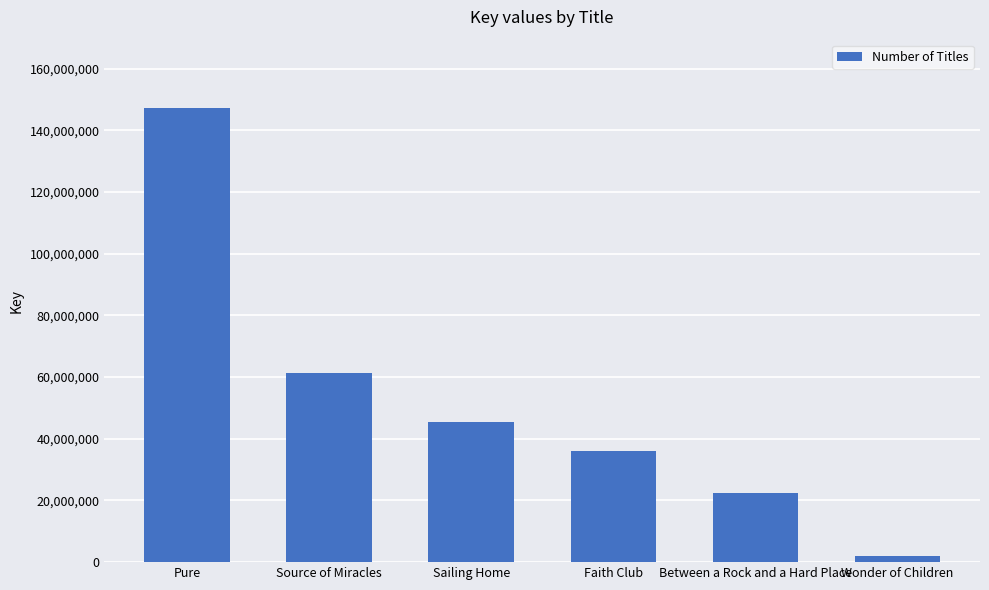

Reading left to right, list all the values displayed in this chart.

Pure=147305698	Source of Miracles=61336563	Sailing Home=45427403	Faith Club=35975696	Between a Rock and a Hard Place=22482593	Wonder of Children=1914201